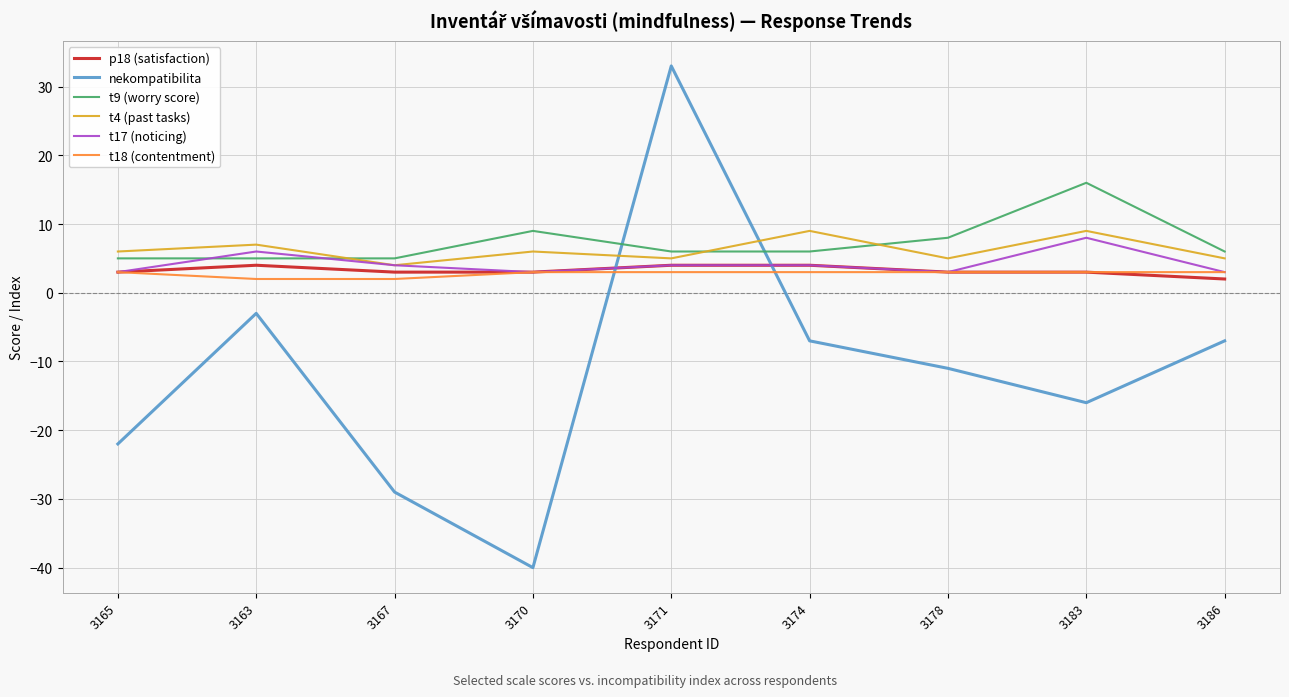

Which series has the largest total across all categories?

t9 (worry score)